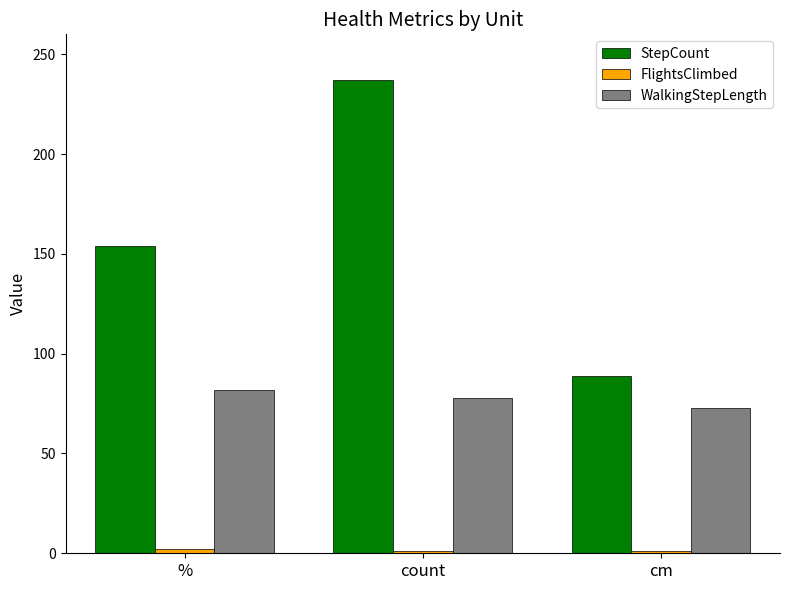

What is the minimum value for WalkingStepLength?

73